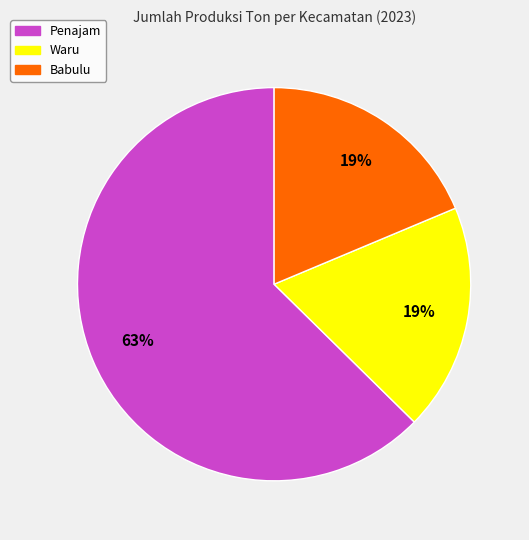

Which category has the biggest portion of the pie?

Penajam